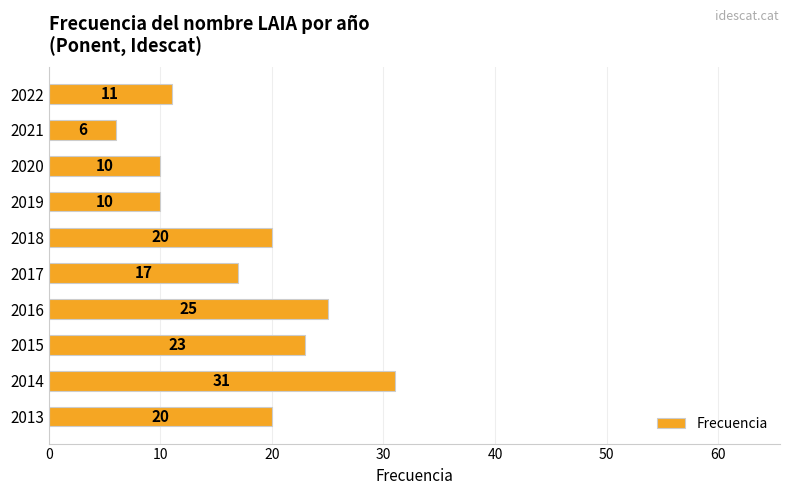

What is the greatest value displayed?

31